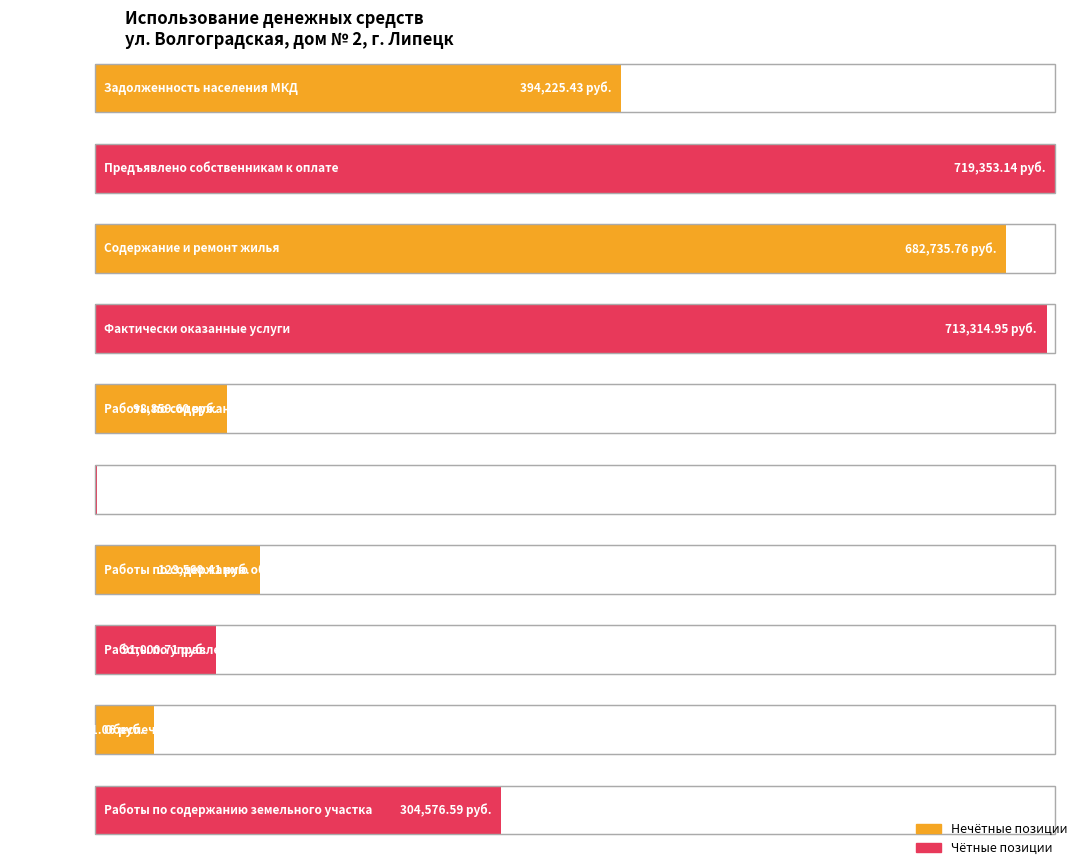

What is the sum of all values?

3173652.5